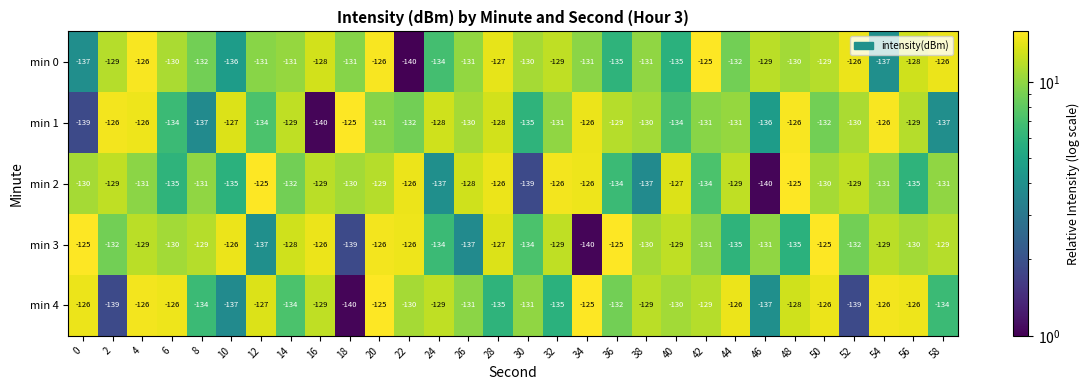

What is the average value of the min 0 series?

-131